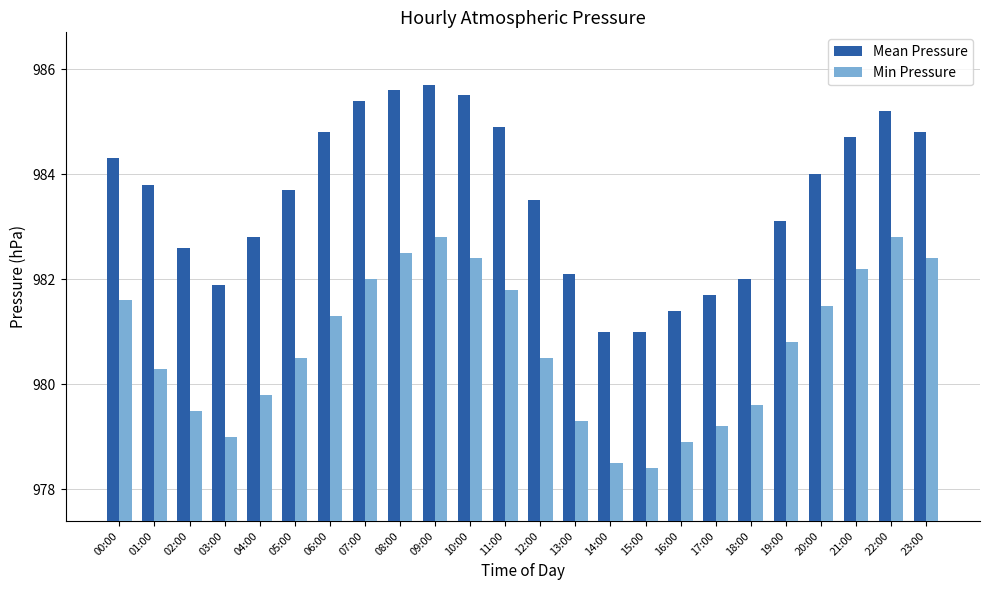

Rank the series at 13:00 from lowest to highest value.

Min Pressure, Mean Pressure